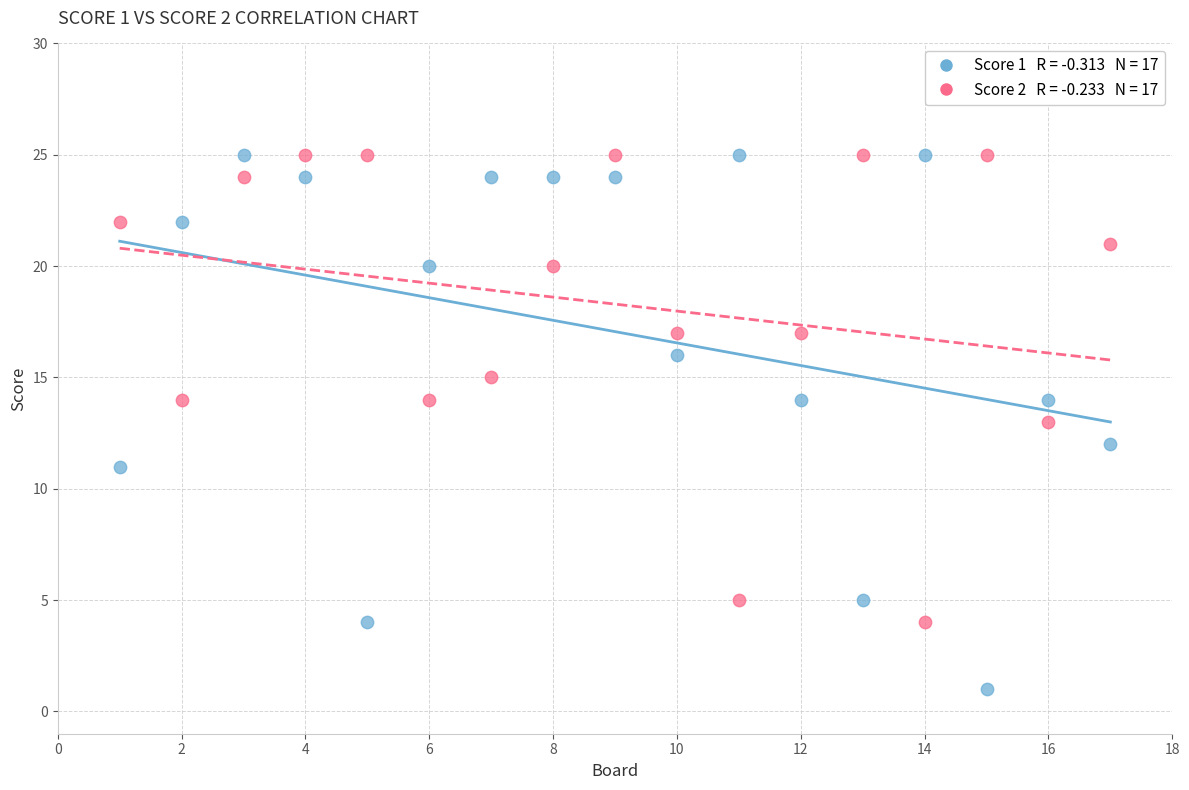

Across all data points, what is the range of Y values (max minus min)?

24